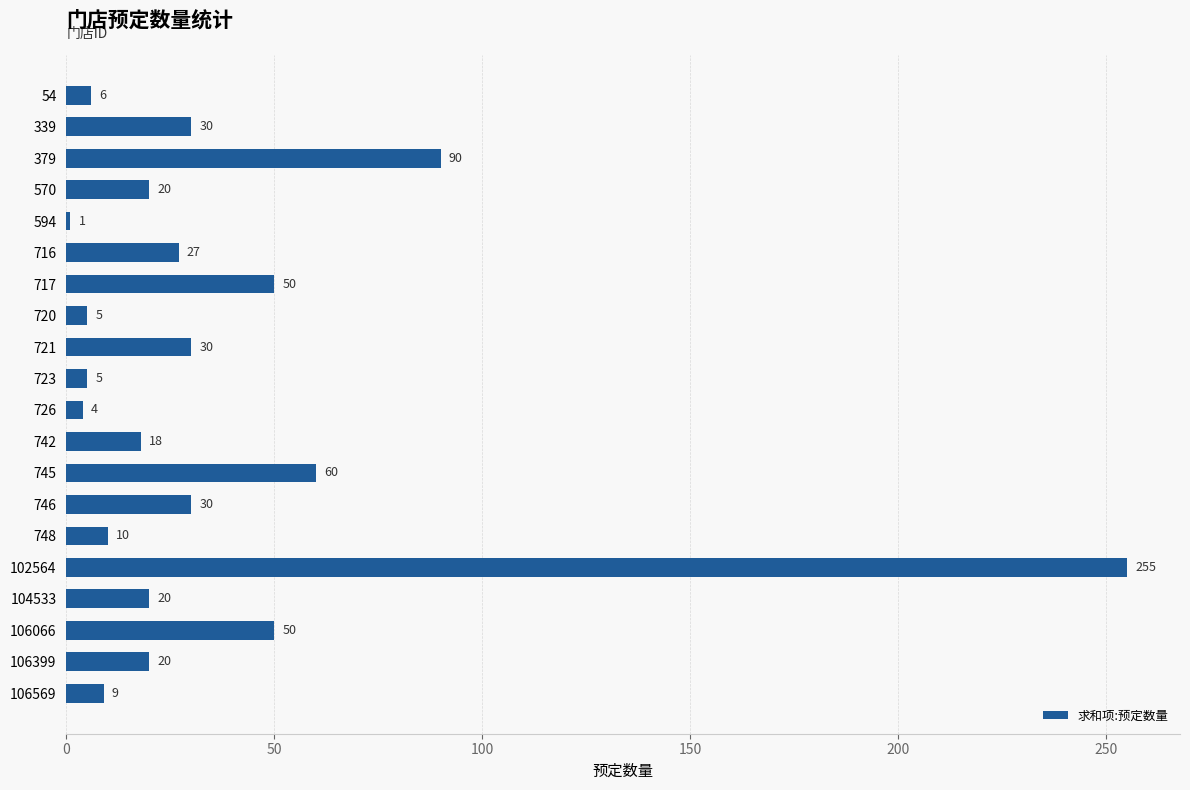

True or false: the data shows 90 at 379.

True